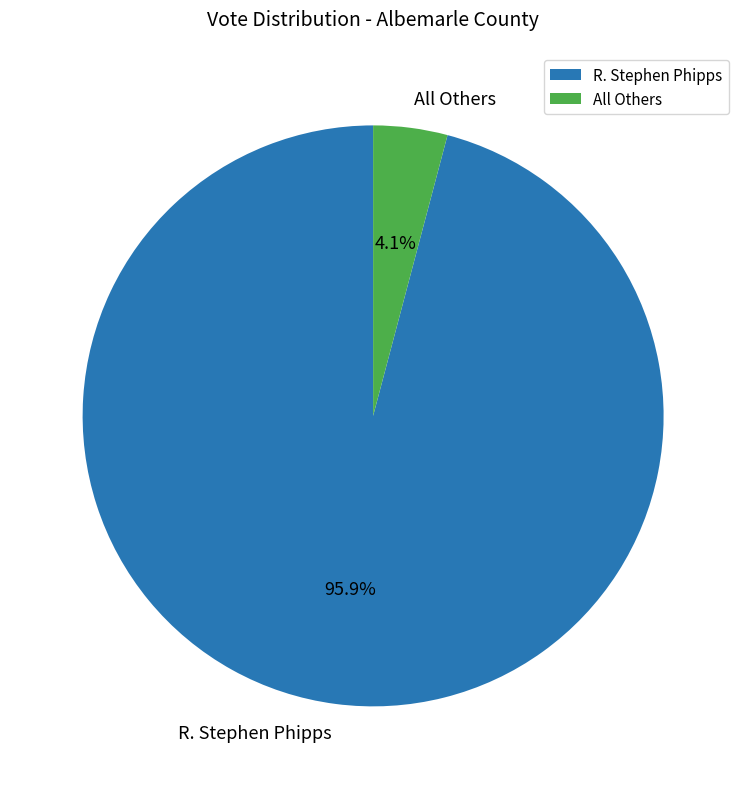

What percentage is the All Others slice, to the nearest percent?

4%